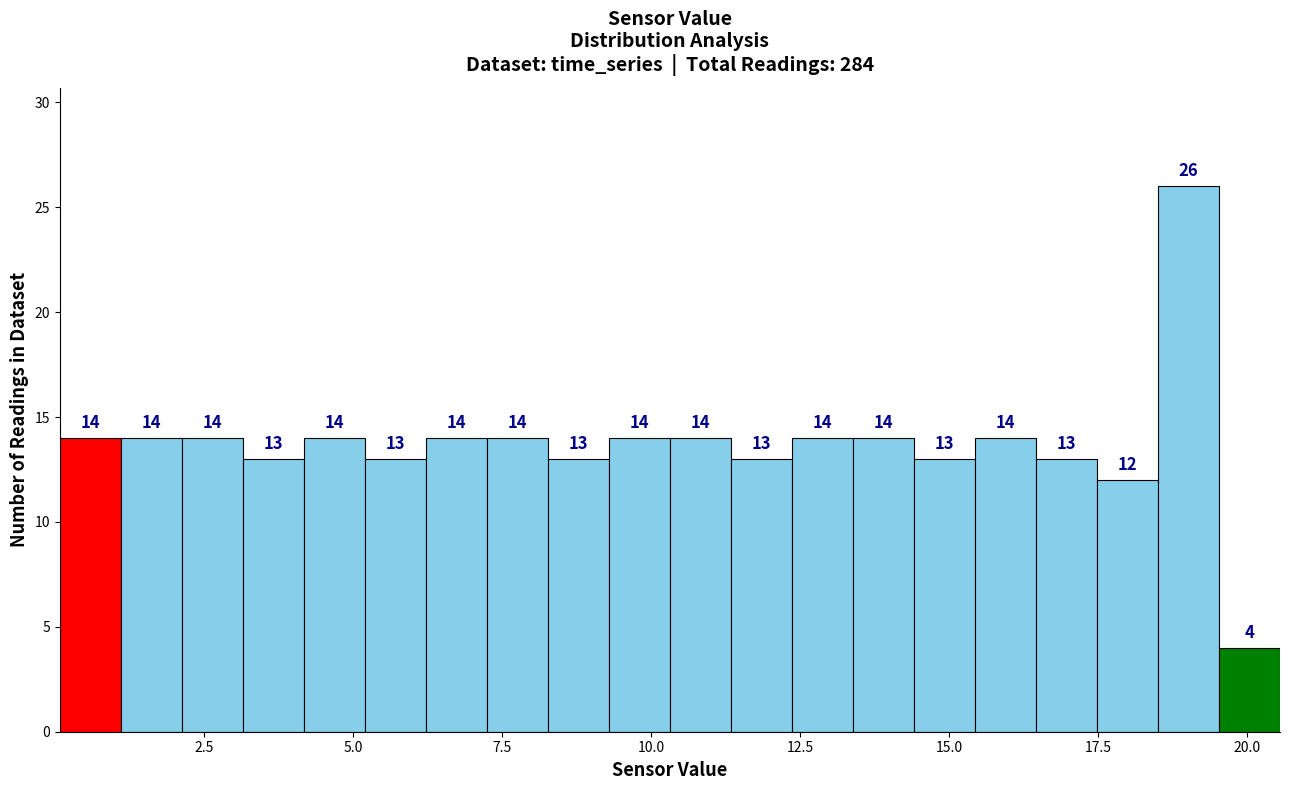

Around what value on the x-axis is the tallest bar? Give the approximate position of its centre, as read against the axis.

19.0